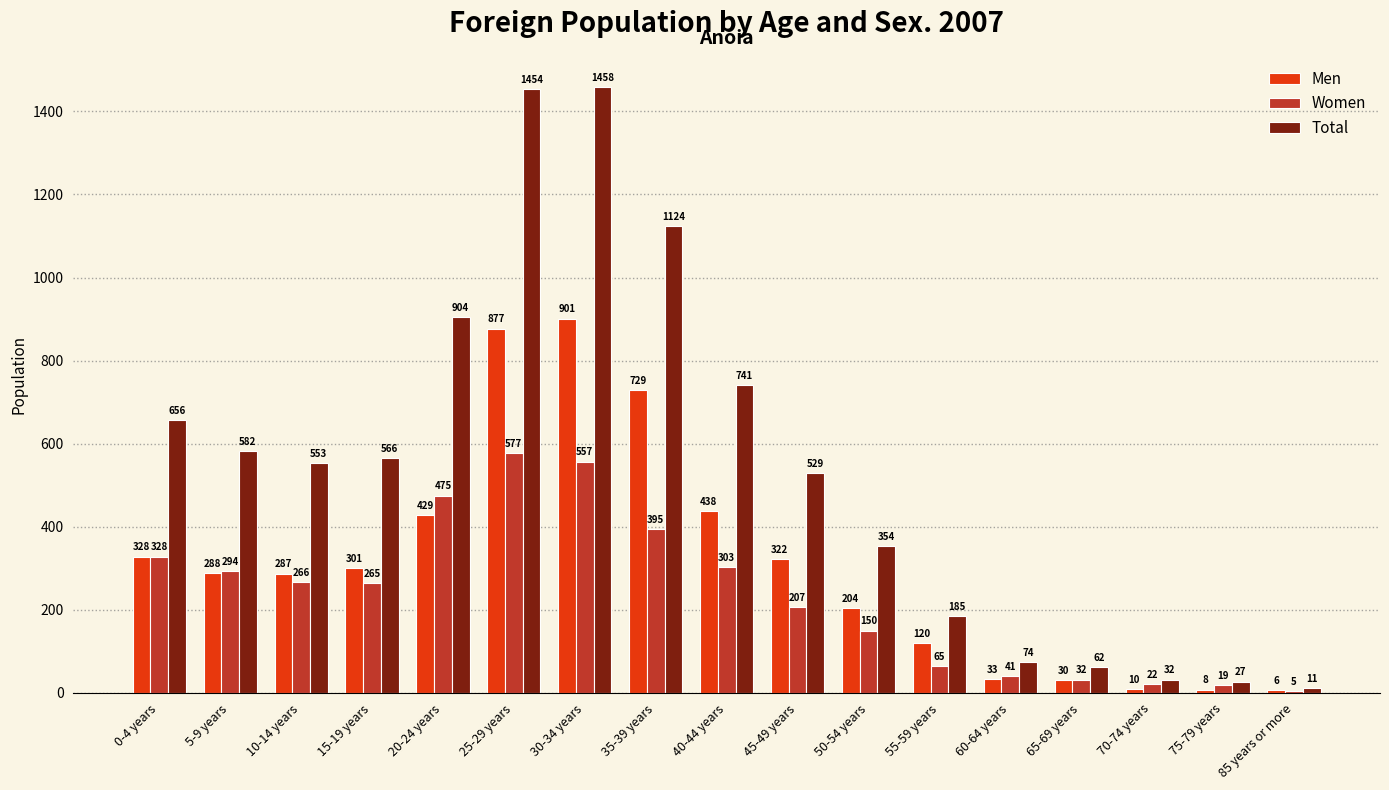

What is the difference between the maximum and minimum values in the Women series?

572